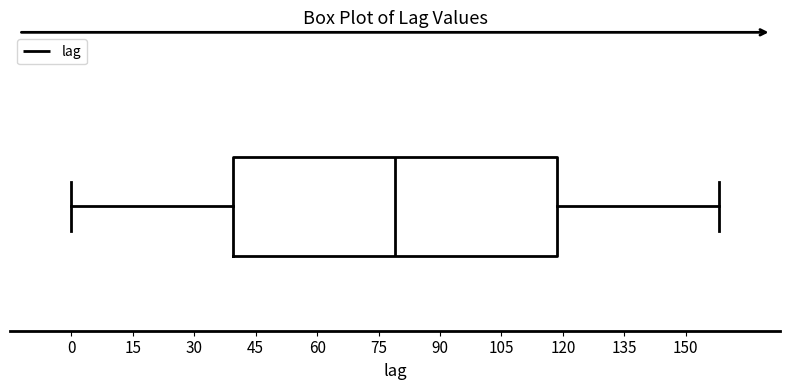

Transcribe this box plot: give where the median line is, the range the box spans, and where the two whiskers end, as read against the x-axis. The values are not printed on the chart, so give them approximately, as read against the axis.

median 80, box 40 to 118, whiskers 0 to 158